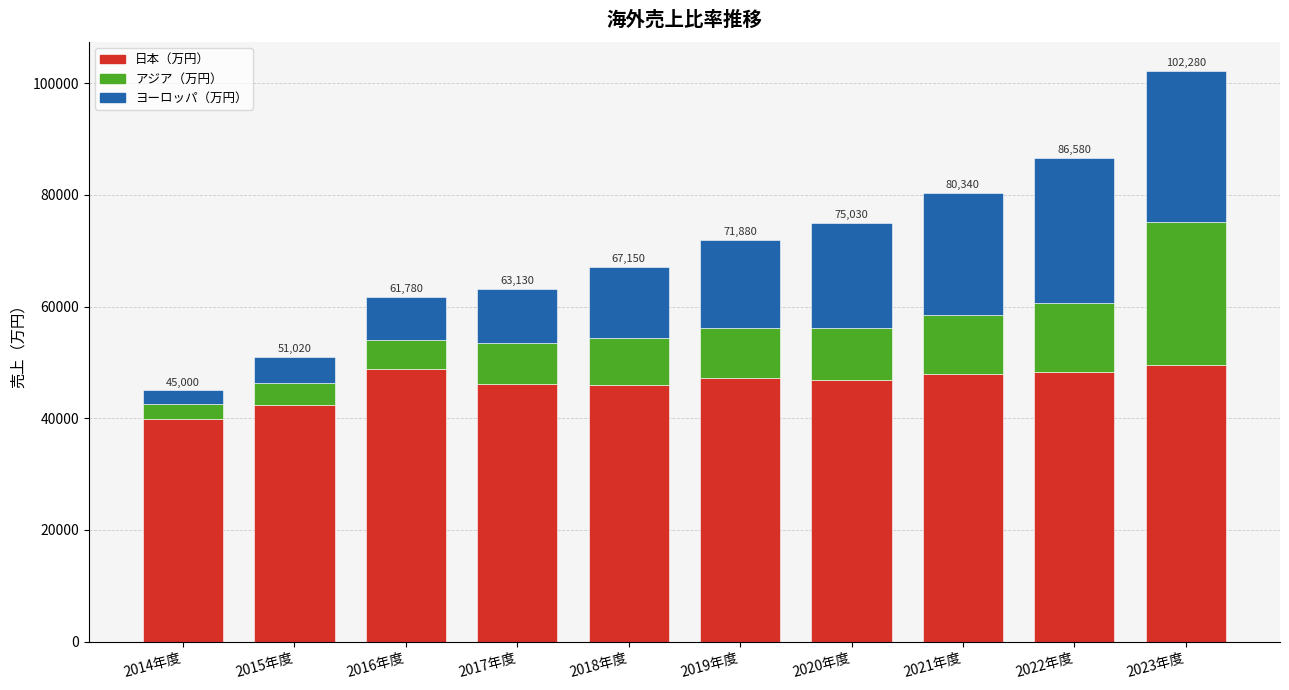

What is the minimum value for 日本（万円）?

39900